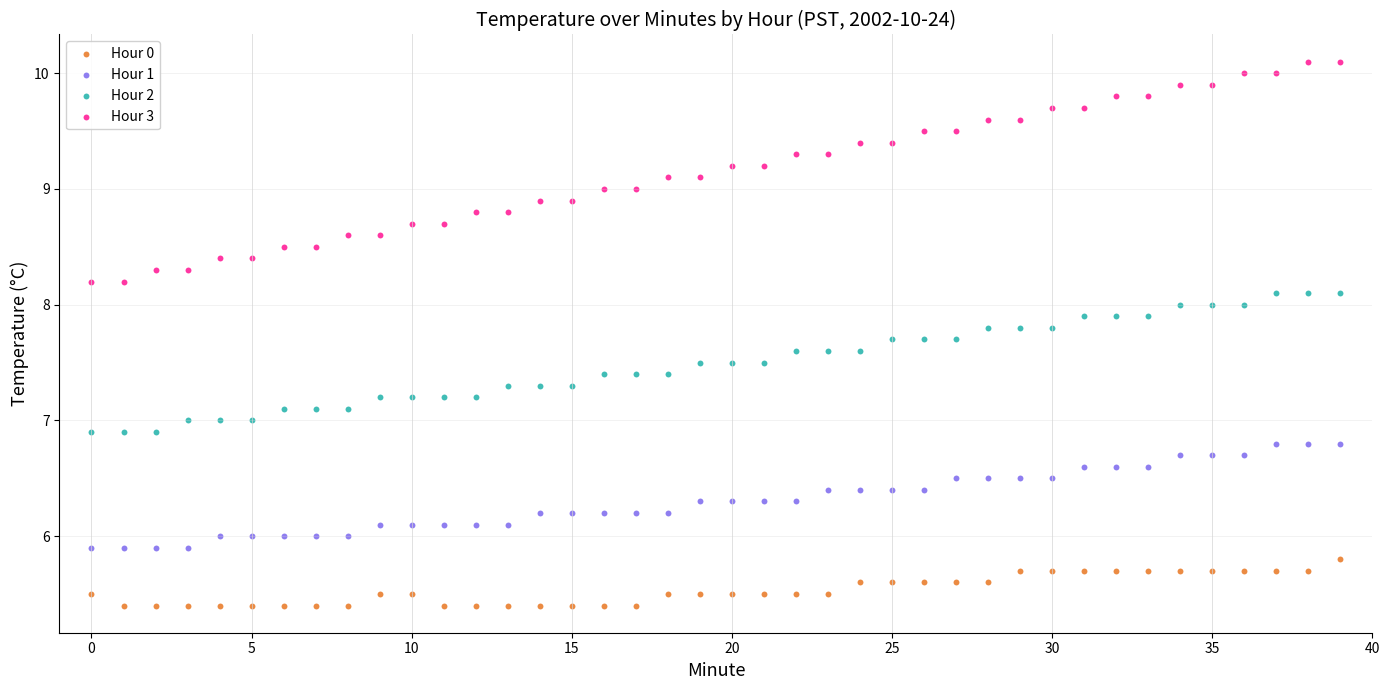

Across all data points, what is the range of Y values (max minus min)?

4.7